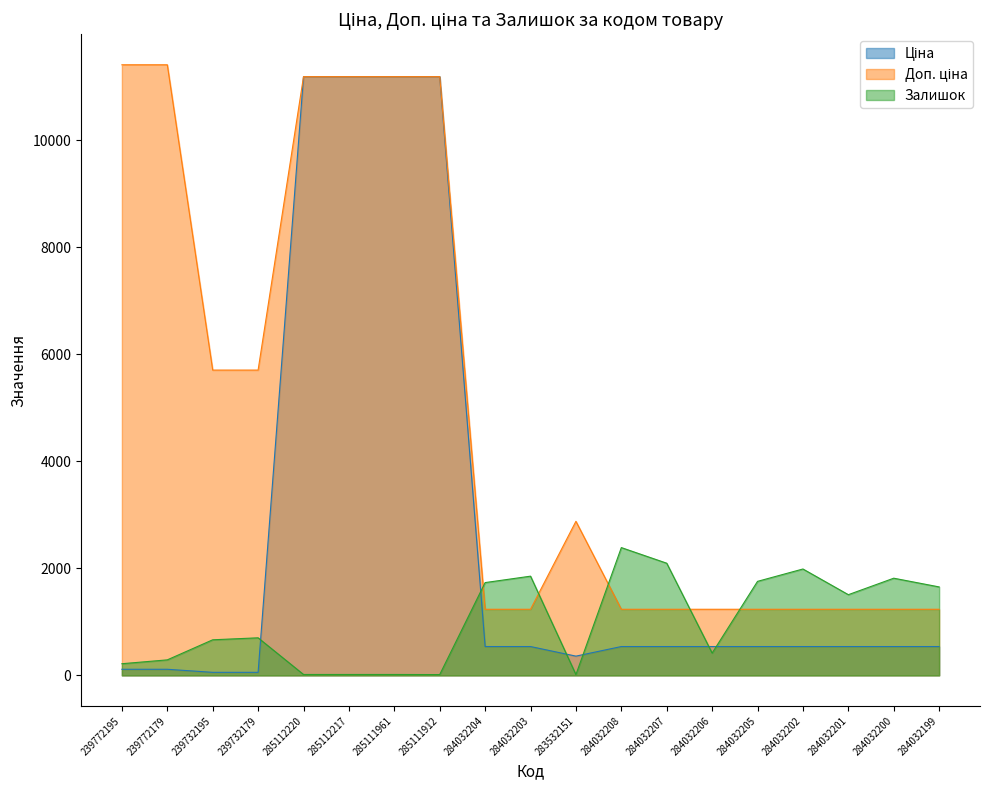

Rank the categories by Доп. ціна value from highest to lowest.

239772195, 239772179, 285112220, 285112217, 285111961, 285111912, 239732195, 239732179, 283532151, 284032204, 284032203, 284032208, 284032207, 284032206, 284032205, 284032202, 284032201, 284032200, 284032199